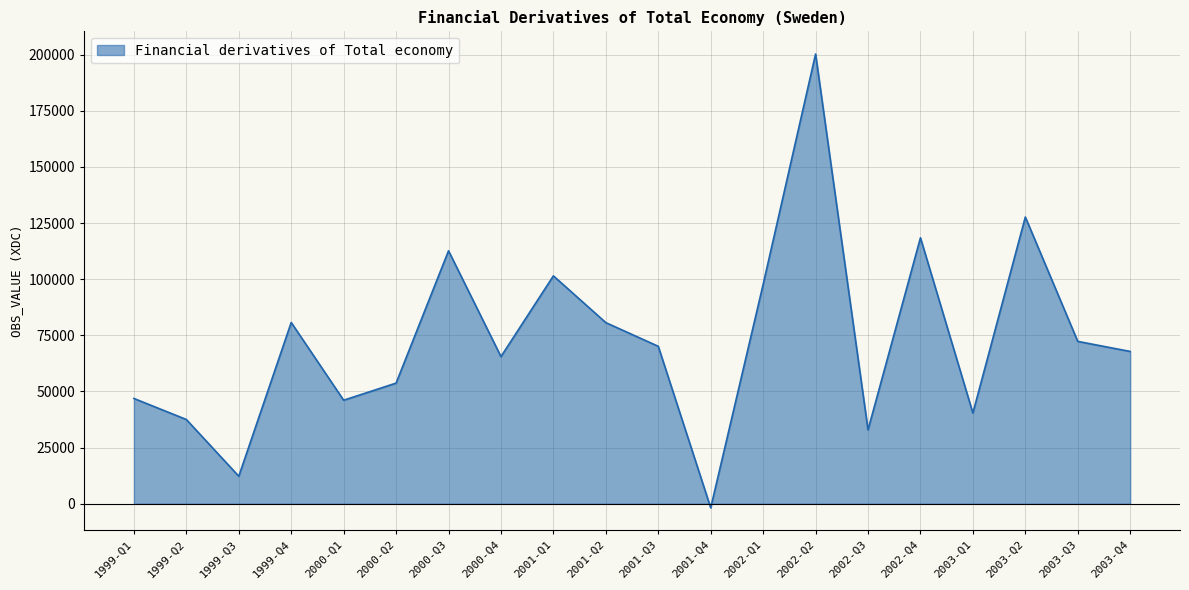

How many interior local peaks (higher than both neighbors) does the data have?

6